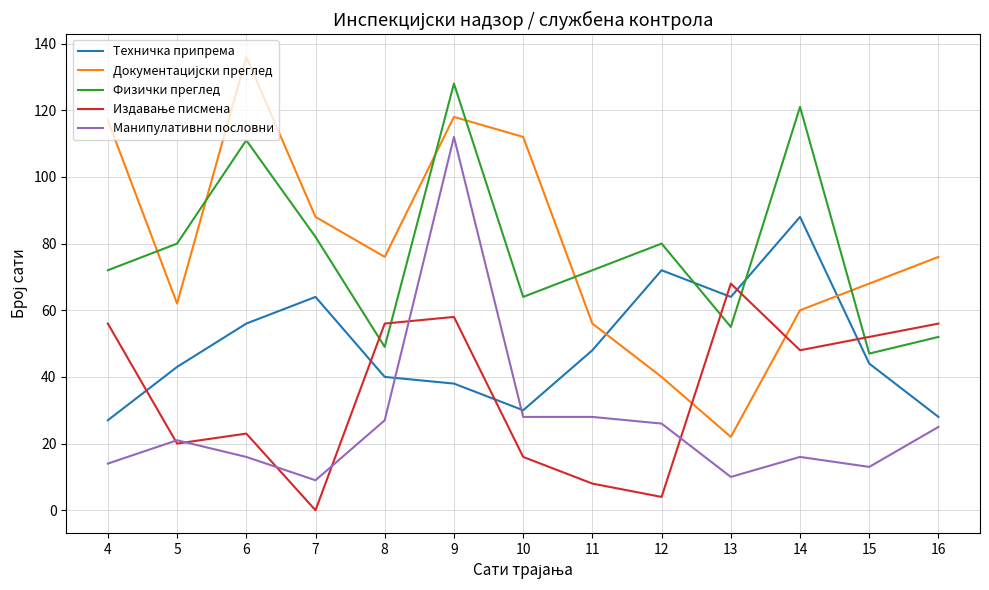

What is the difference between the maximum and minimum values in the Физички преглед series?

81